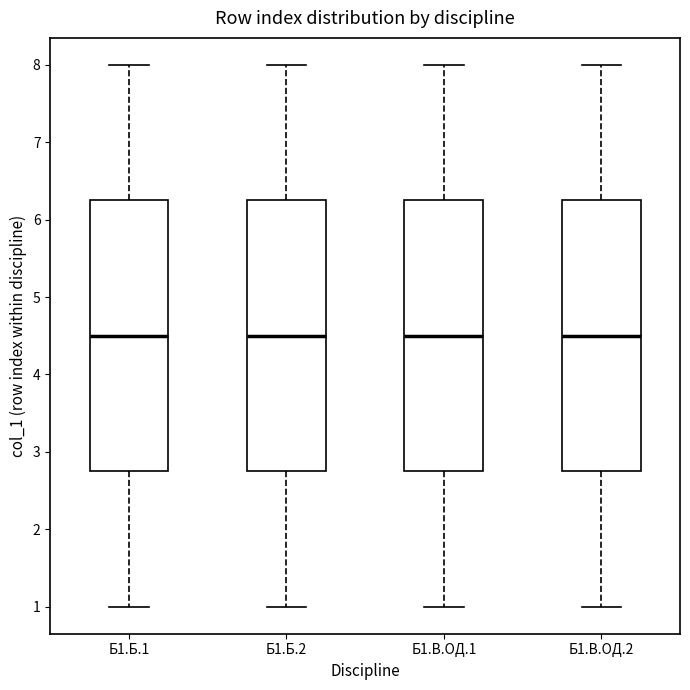

Reading left to right, transcribe this box plot: for each box, give where its median line is, the range the box spans, and where its two whiskers end, as read against the y-axis. The values are not printed on the chart, so give them approximately, as read against the axis.

Б1.Б.1: median 4.5, box 2.8 to 6.3, whiskers 1.0 to 8.0
Б1.Б.2: median 4.5, box 2.8 to 6.3, whiskers 1.0 to 8.0
Б1.В.ОД.1: median 4.5, box 2.8 to 6.3, whiskers 1.0 to 8.0
Б1.В.ОД.2: median 4.5, box 2.8 to 6.3, whiskers 1.0 to 8.0